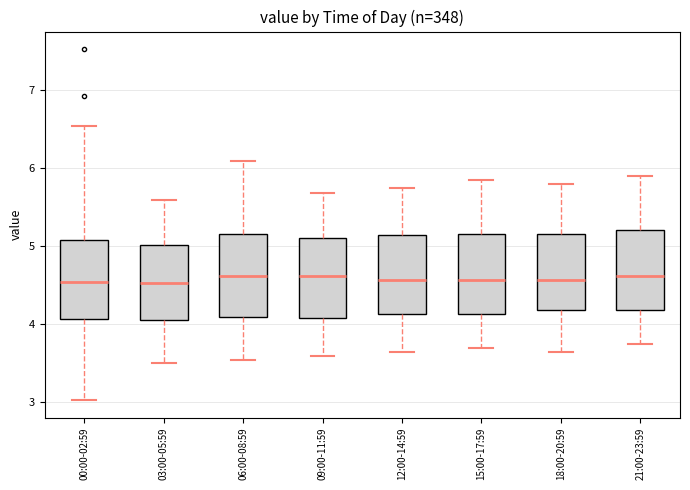

Where does the upper whisker of the box for 06:00-08:59 end on the y-axis? The values are not printed on the chart, so give them approximately, as read against the axis.

6.1